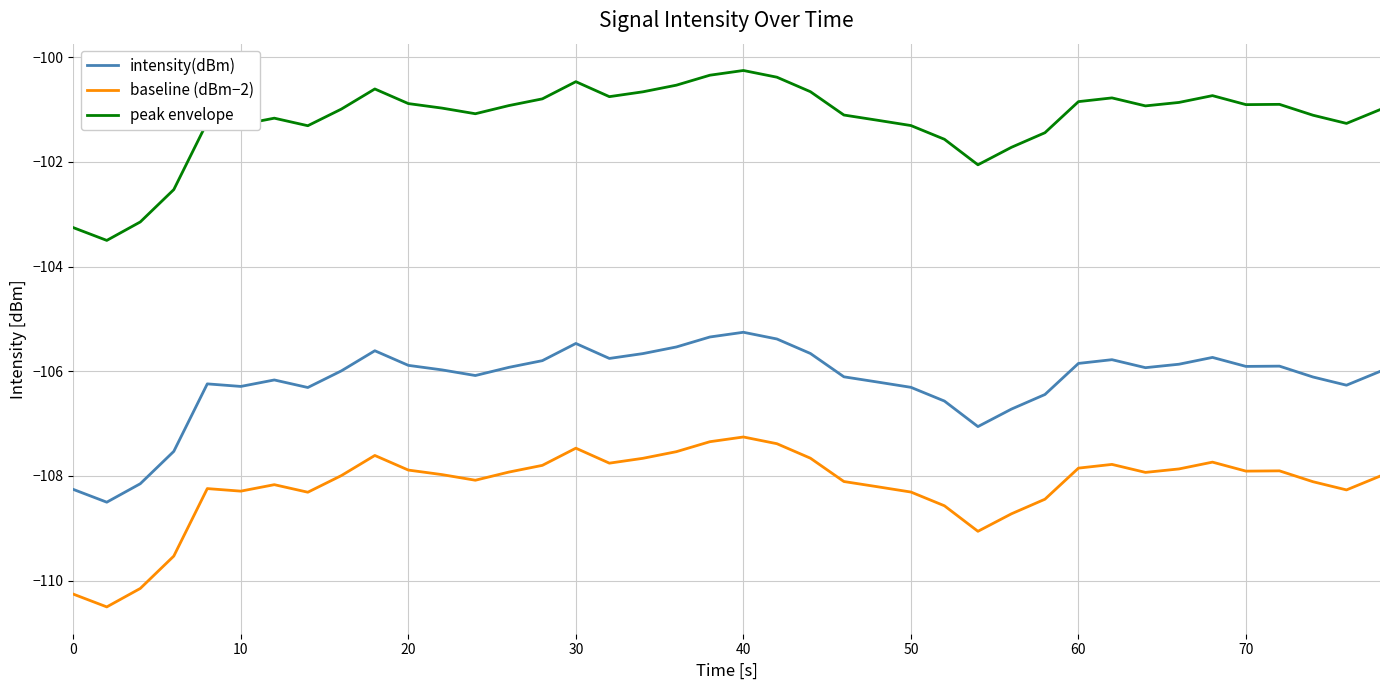

What is the greatest value displayed?

-100.3